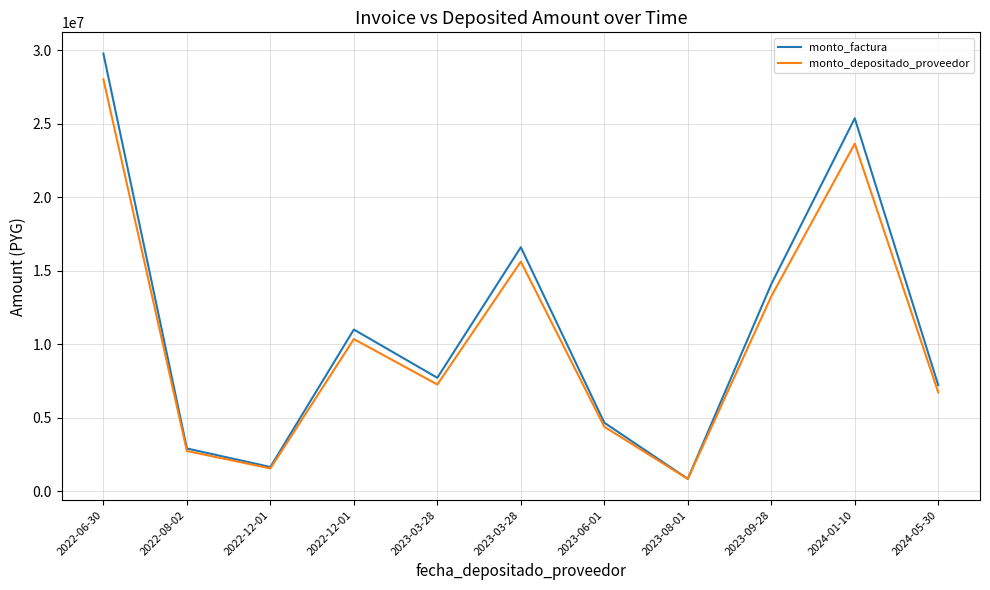

What is the label of the 5th point from the left?

2023-03-28